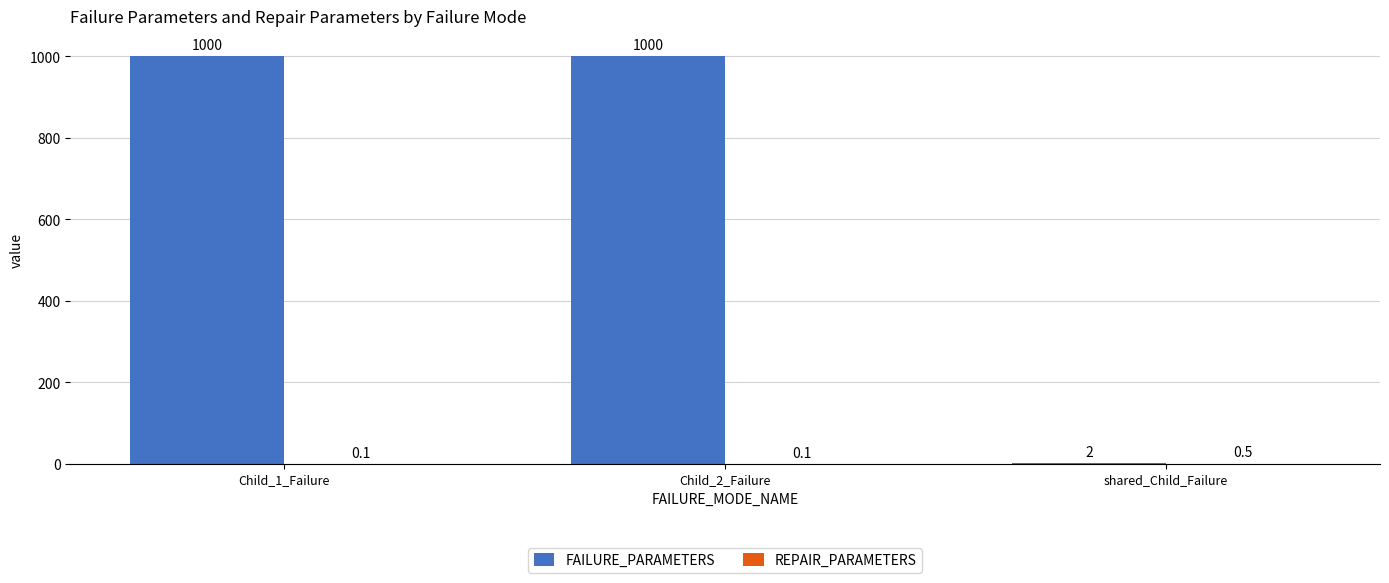

What is the sum of the FAILURE_PARAMETERS values at Child_2_Failure and Child_1_Failure?

2000.0